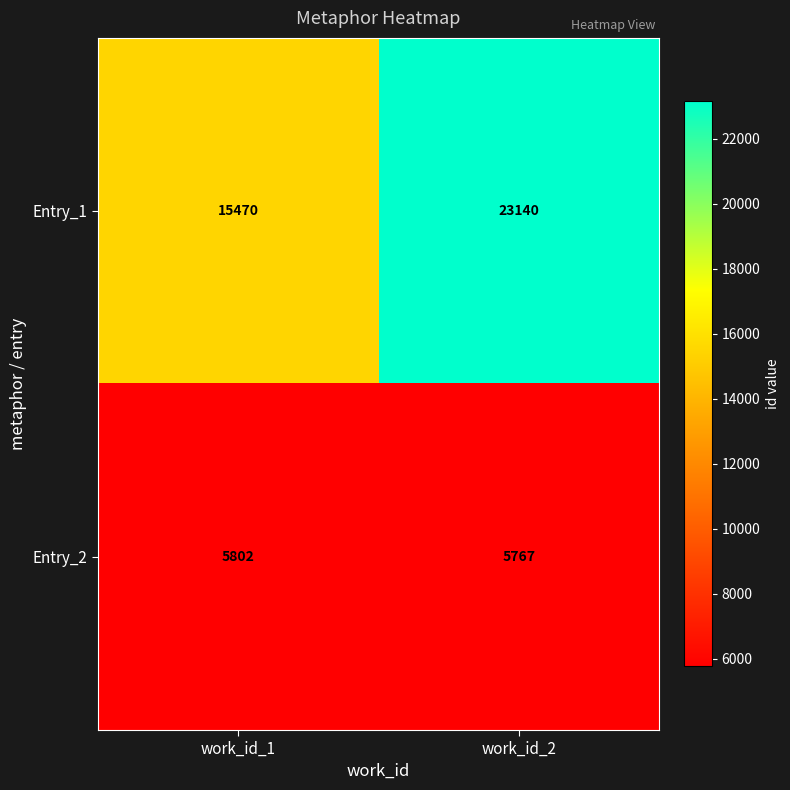

Which series has the widest spread of values?

Entry_1